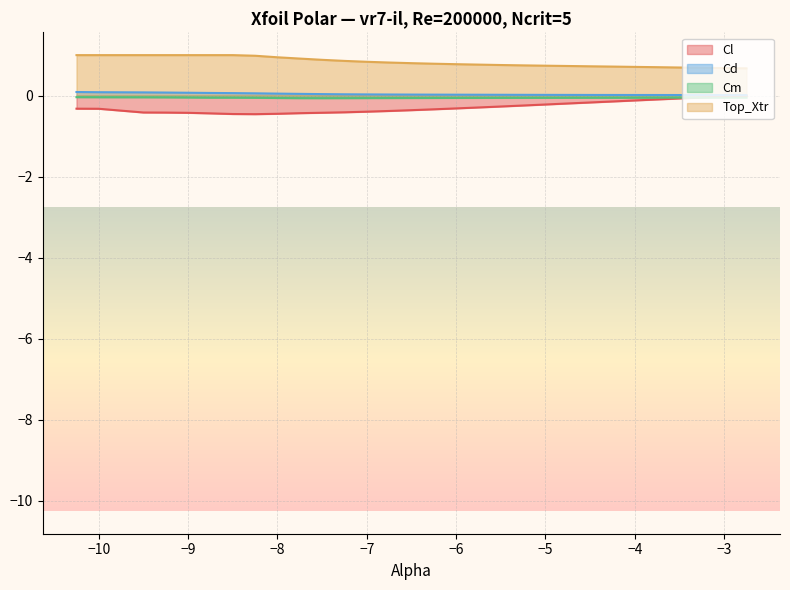

At how many categories does at least one series exceed 0?

30